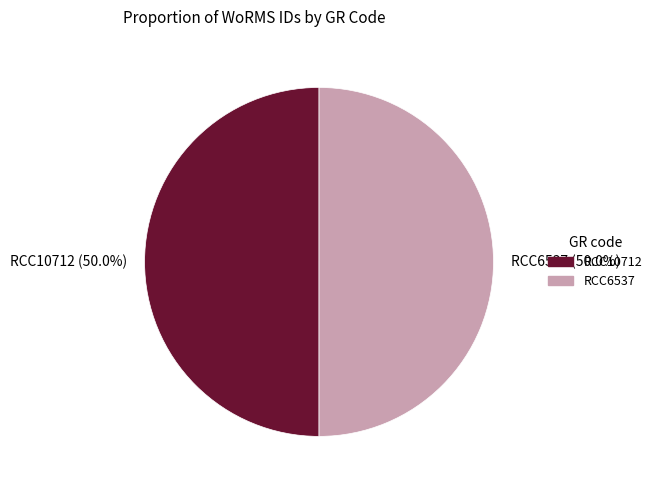

The RCC10712 slice represents 58% of the pie. True or false?

False